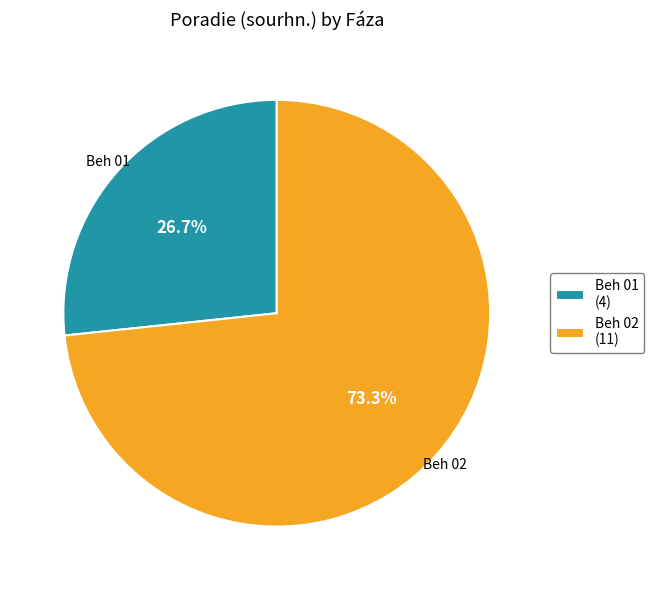

To the nearest percent, what portion does Beh 01 represent?

27%